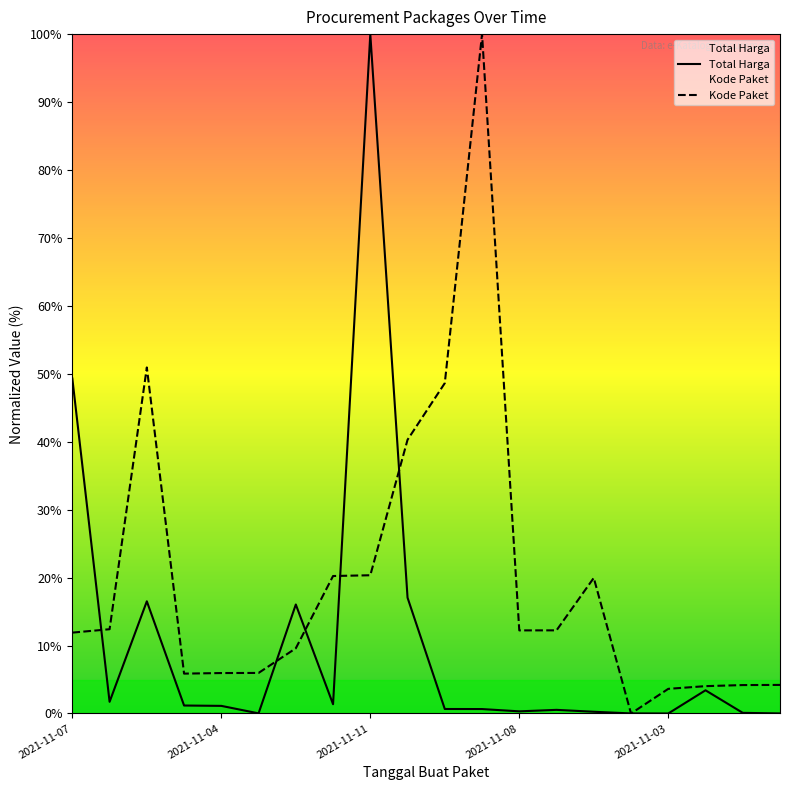

At which category does the chart reach its minimum across all series?

15